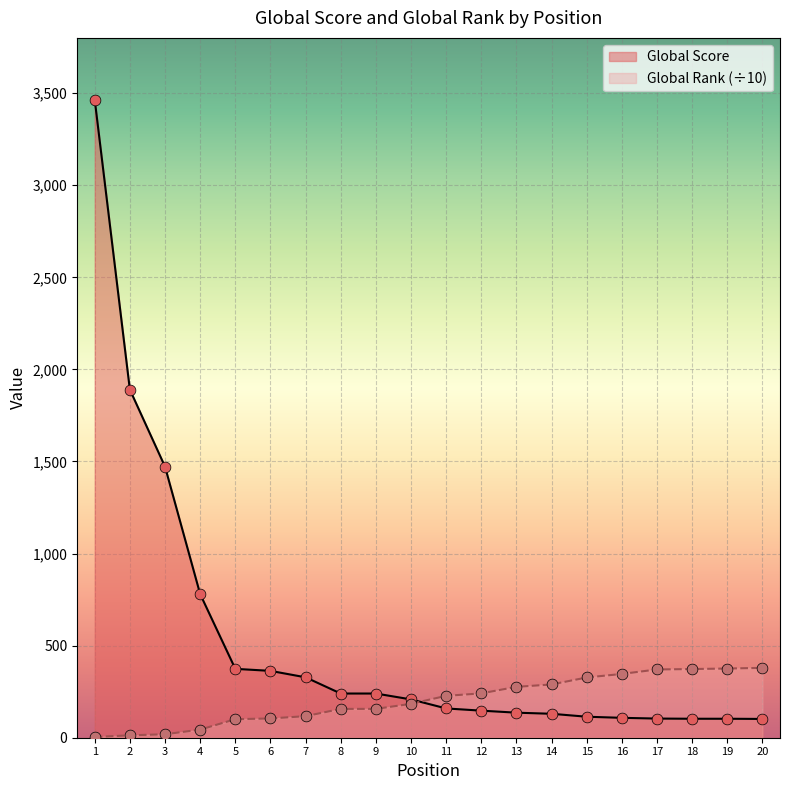

What are all the series names shown in the legend?

Global Score, Global Rank (÷10)